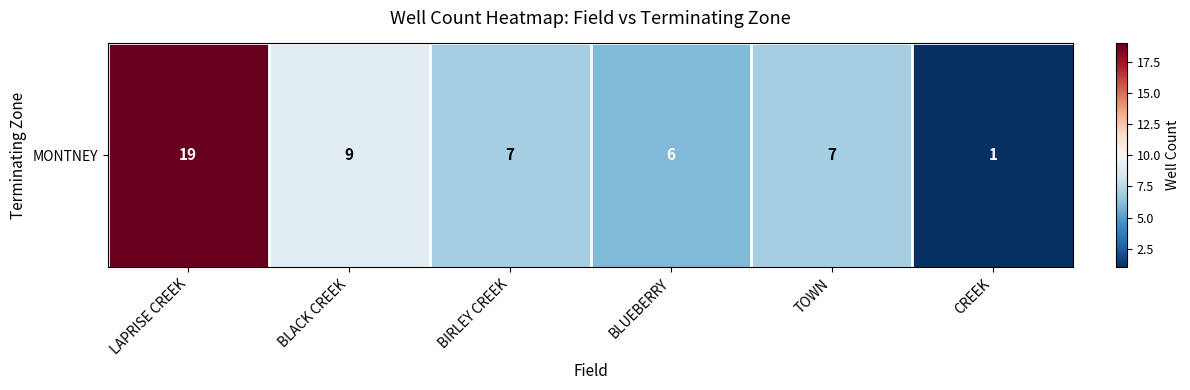

Approximately how many times larger is the value at LAPRISE CREEK compared to CREEK?

19.0